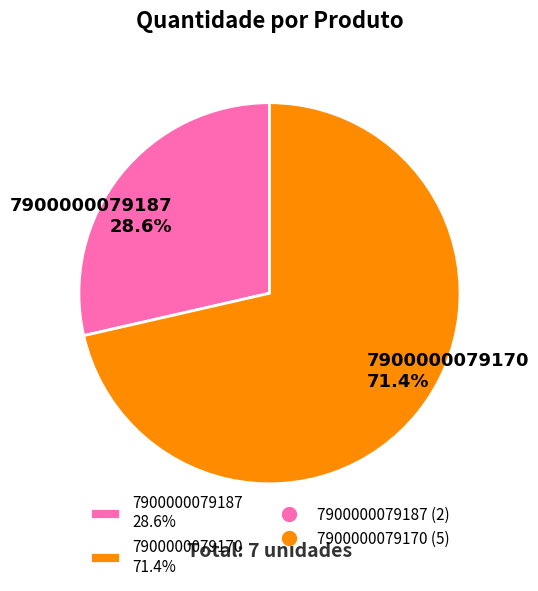

Which has a higher value, 7900000079170 or 7900000079187?

7900000079170